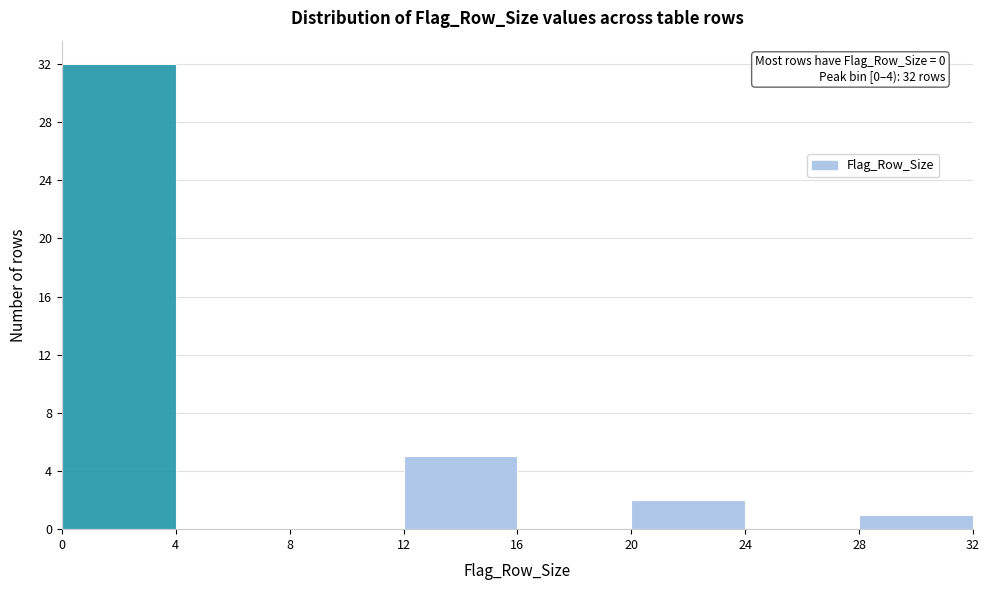

Over which range of the x-axis is the bar tallest?

0 to 4